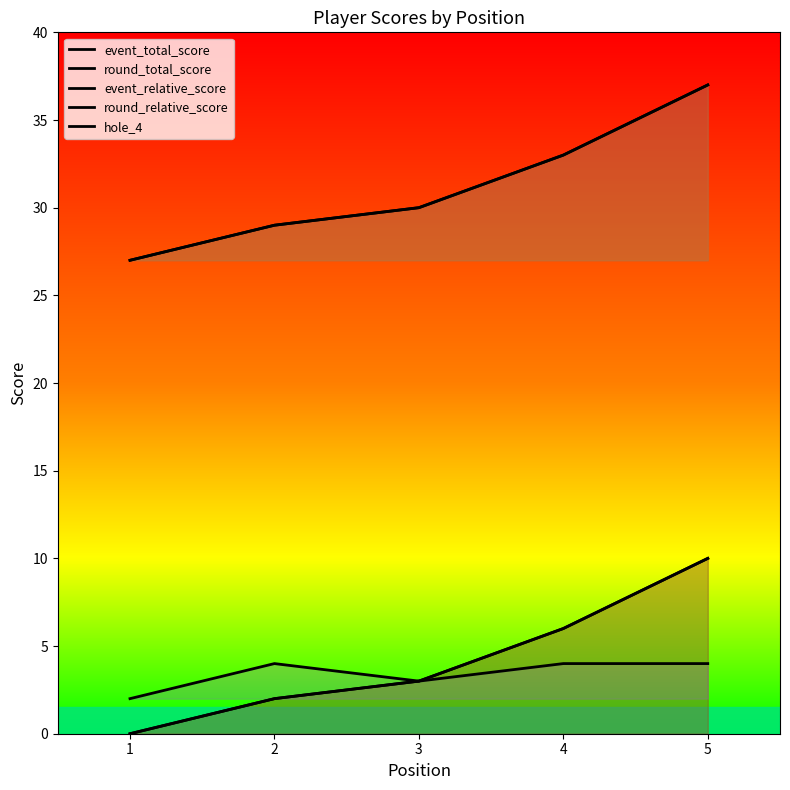

Reading right to left, list all the values displayed in this chart.

event_total_score: 5=37	4=33	3=30	2=29	1=27
round_total_score: 5=37	4=33	3=30	2=29	1=27
event_relative_score: 5=10	4=6	3=3	2=2	1=0
round_relative_score: 5=10	4=6	3=3	2=2	1=0
hole_4: 5=4	4=4	3=3	2=4	1=2